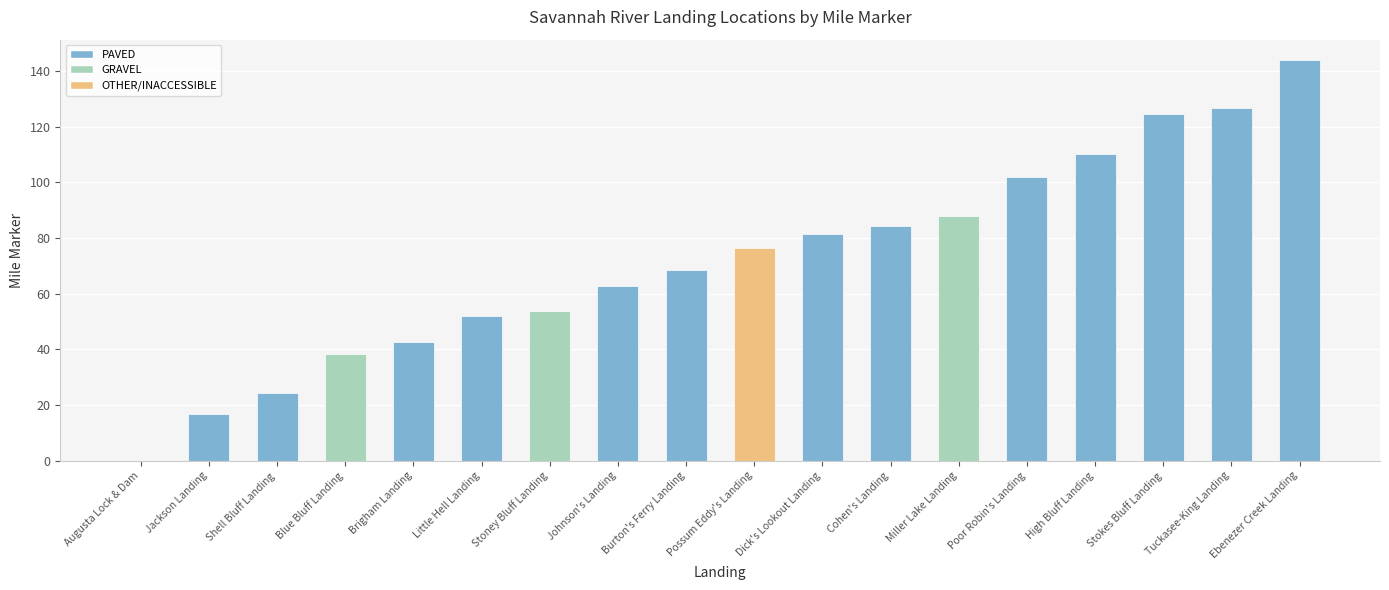

True or false: the data shows 188.4 at Stokes Bluff Landing.

False